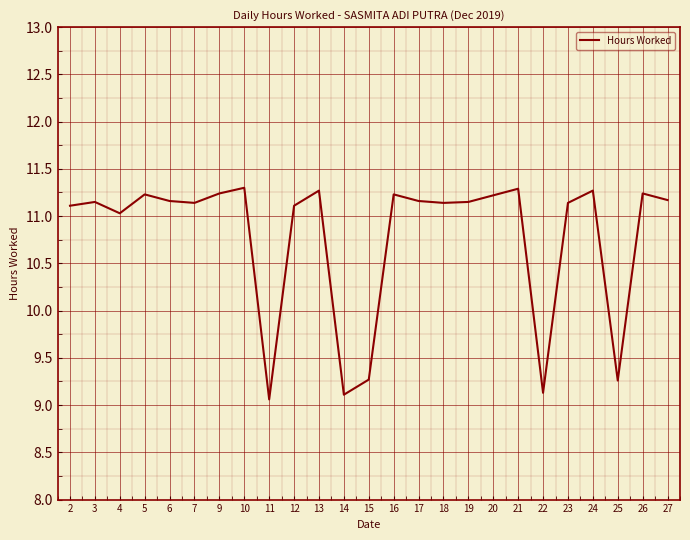

What is the maximum value shown in the chart?

11.3